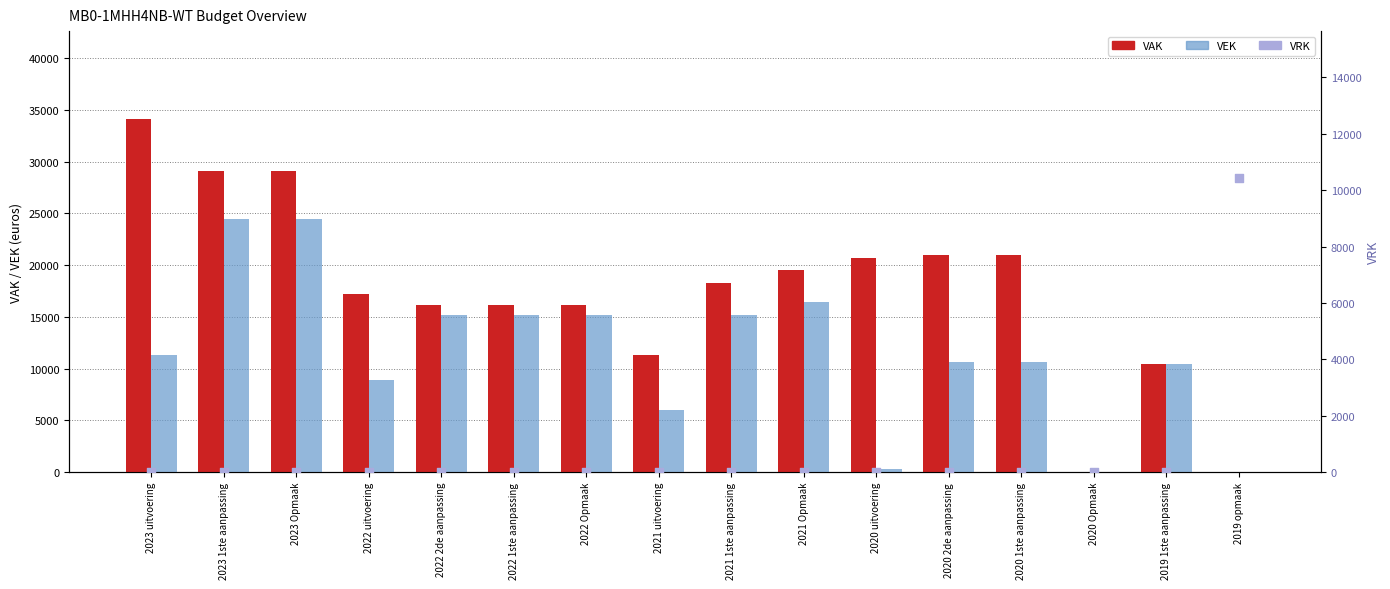

Which series has the widest spread of Y values?

VAK